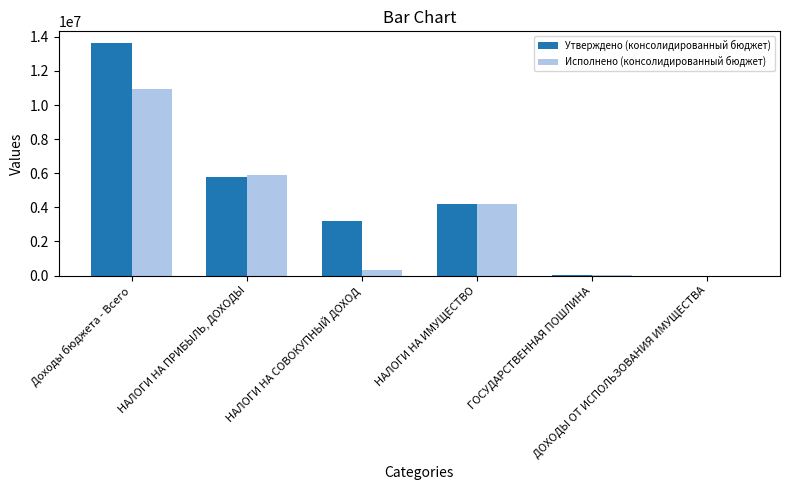

What is the greatest value displayed?

13639105.0